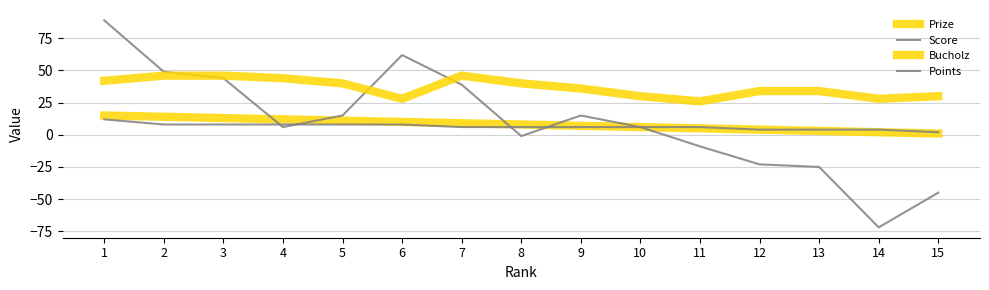

Does the chart have visible grid lines?

Yes